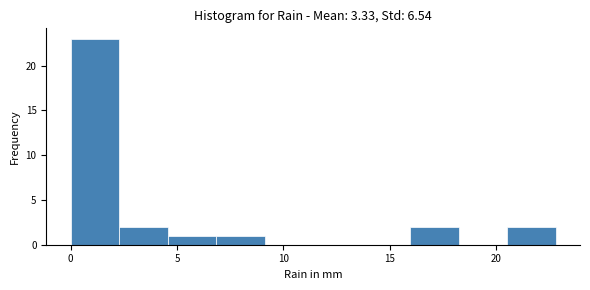

What is the height of the bar covering 7.0 to 9.0 on the x-axis? Neither the bar edges nor the heights are printed on the chart, so give them approximately, as read against the axes.

1